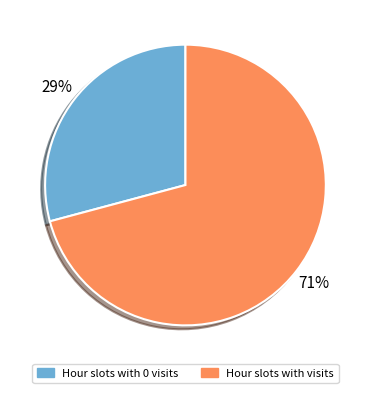

Is there a majority slice in this chart?

Yes